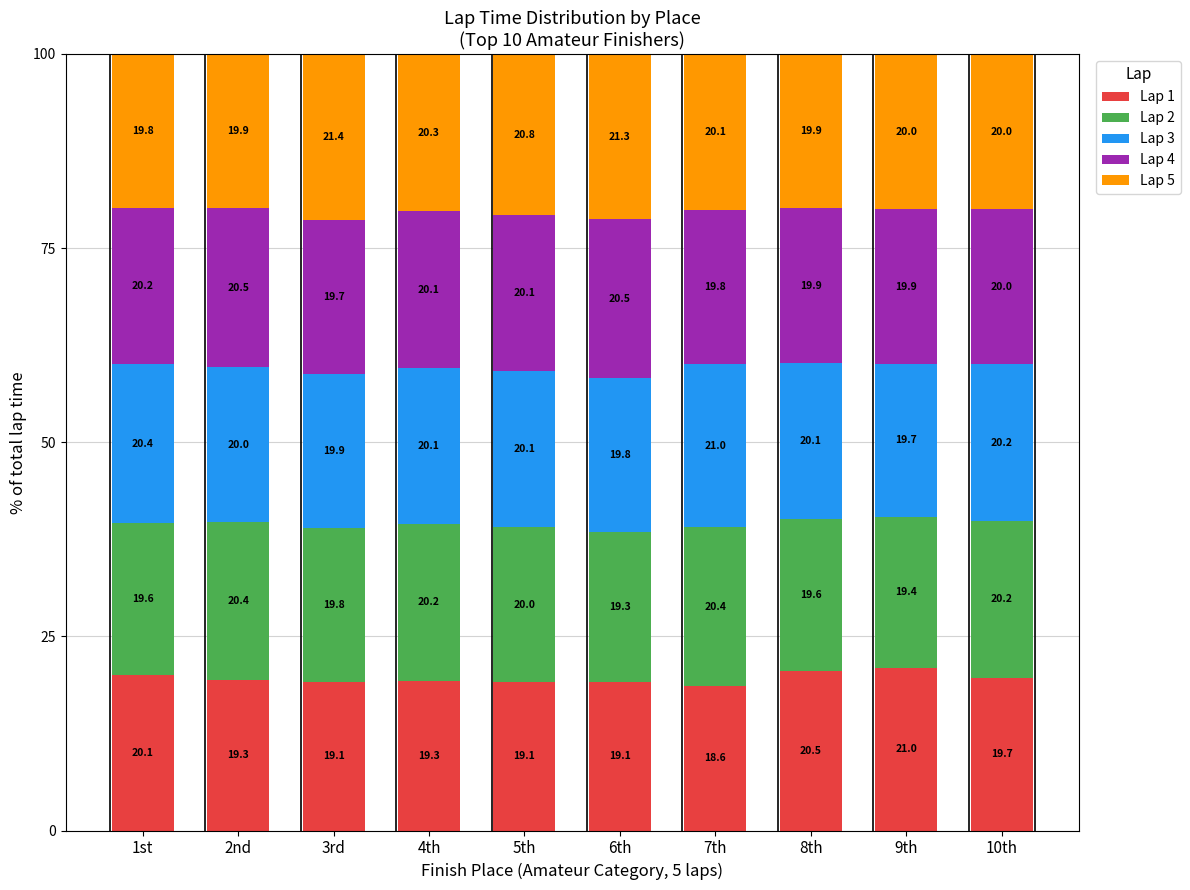

What is the total value across all series at 9th?

100.0